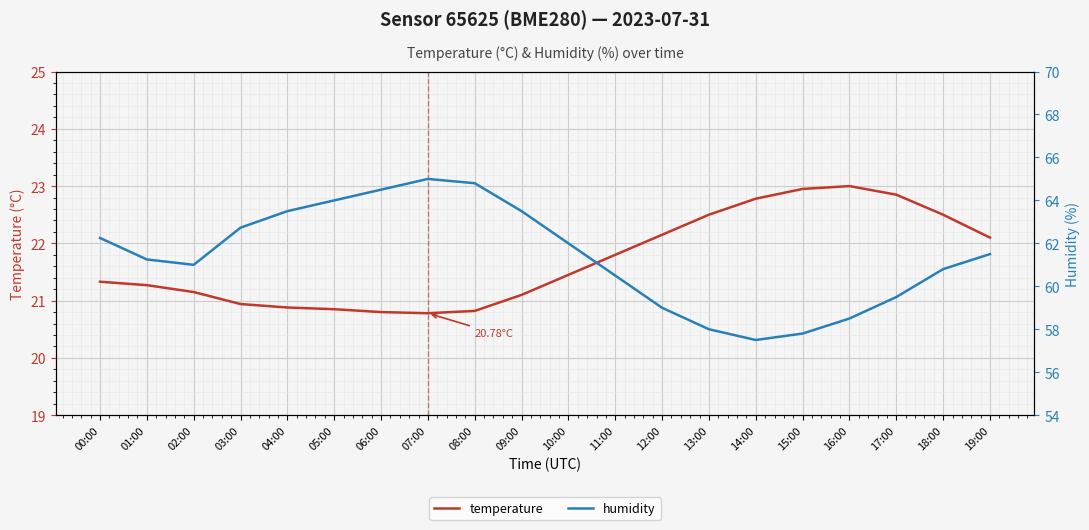

Count the number of data series in this chart.

2